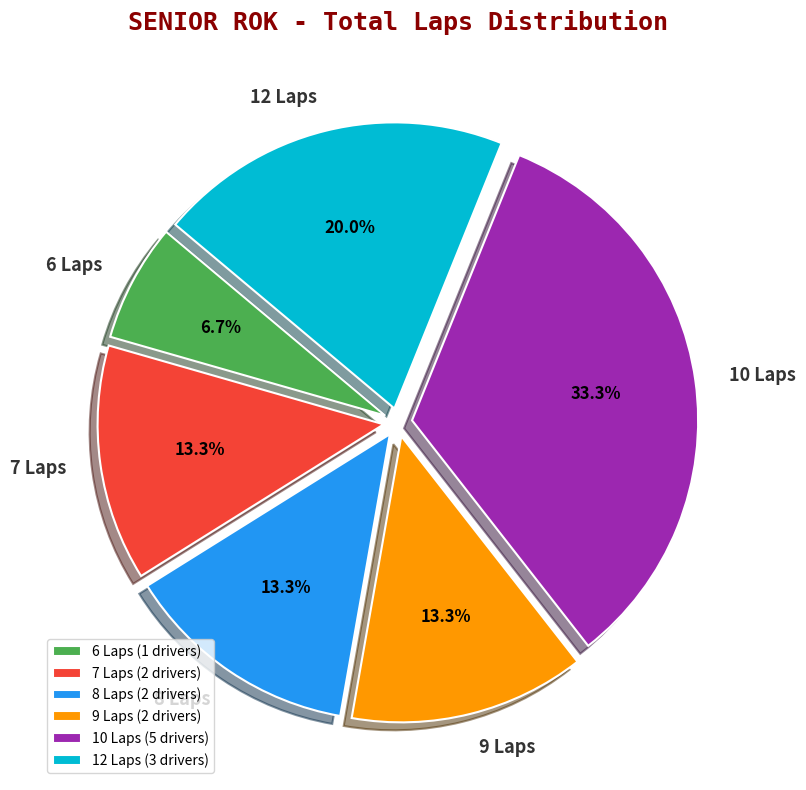

Does 10 Laps account for over 50% of the chart?

No